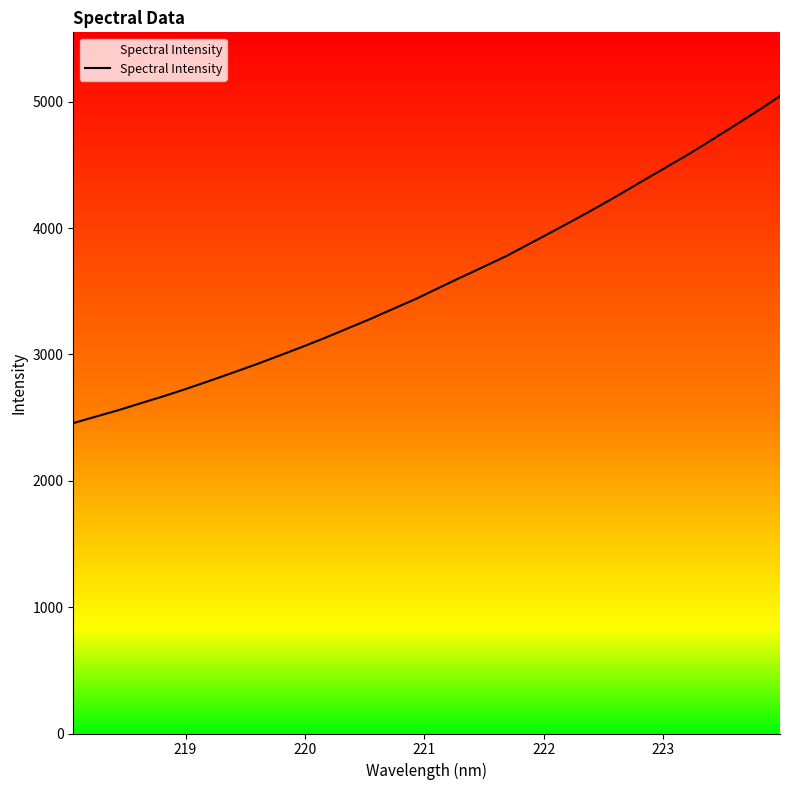

What is the minimum value shown in the chart?

2456.3